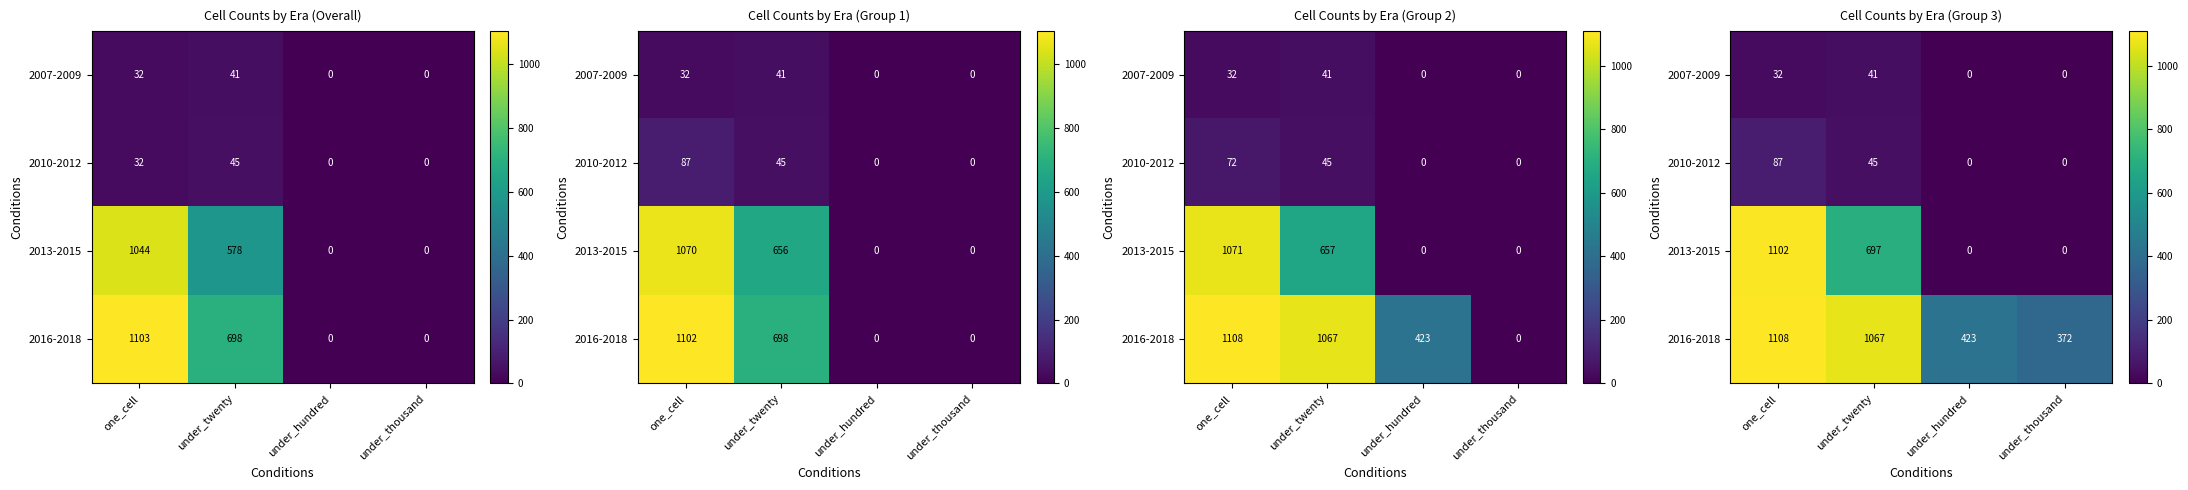

What is the greatest value displayed?

1108